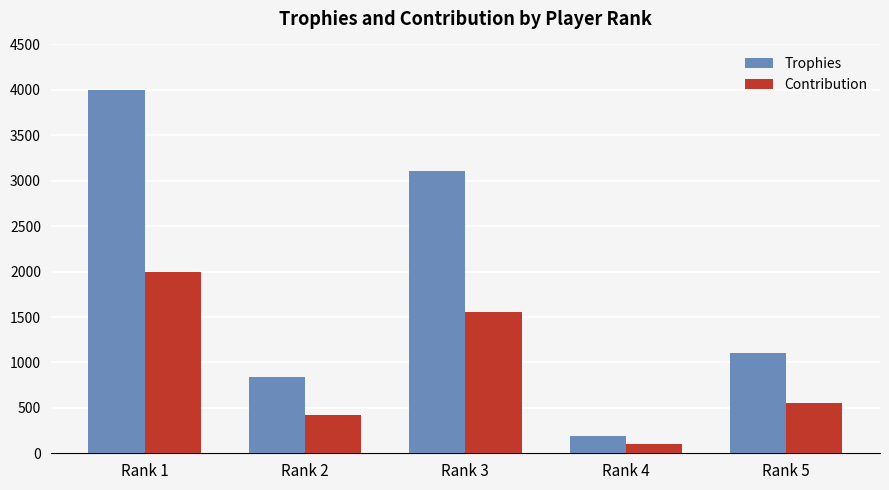

Where does the Contribution series first go above 552?

Rank 1